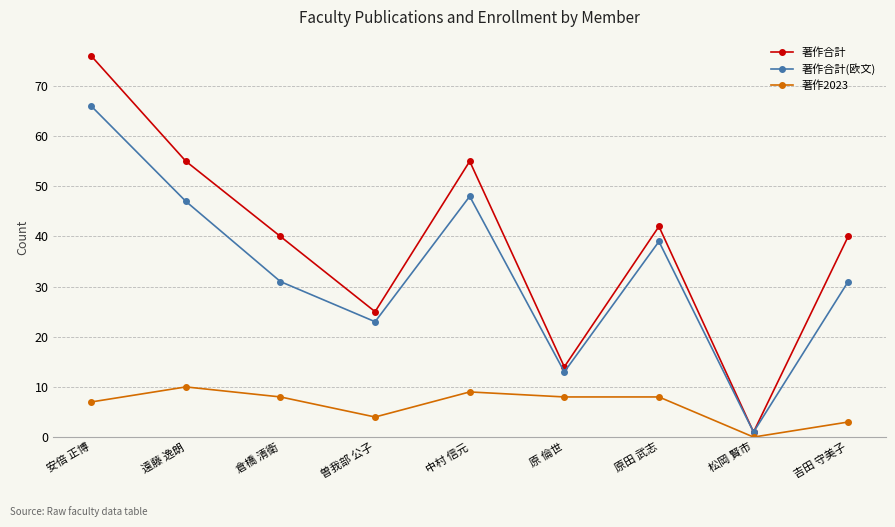

What is the label of the 4th point from the left?

曽我部 公子